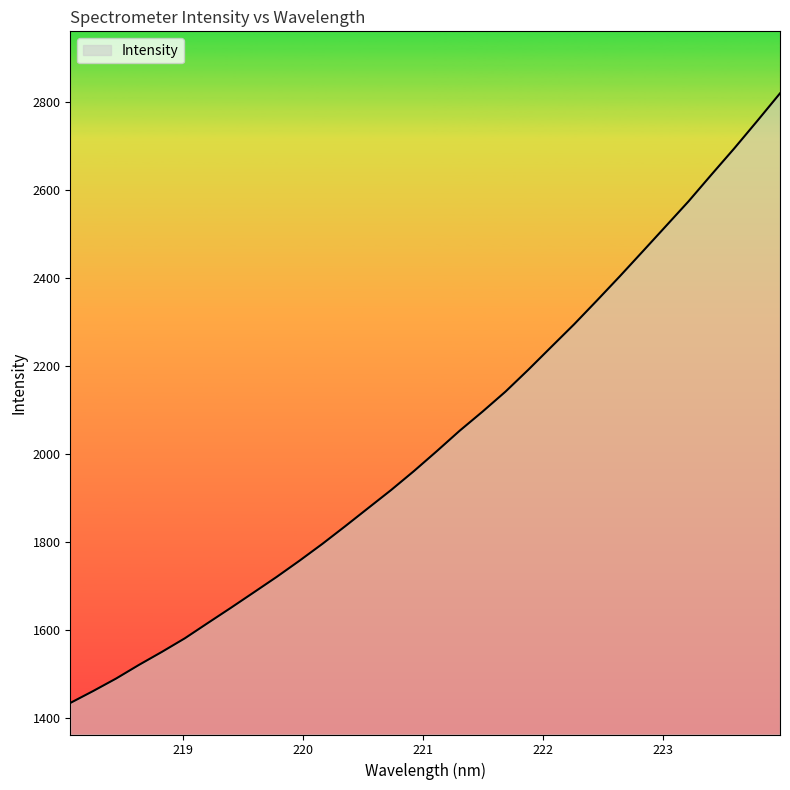

What is the minimum value shown in the chart?

1434.2